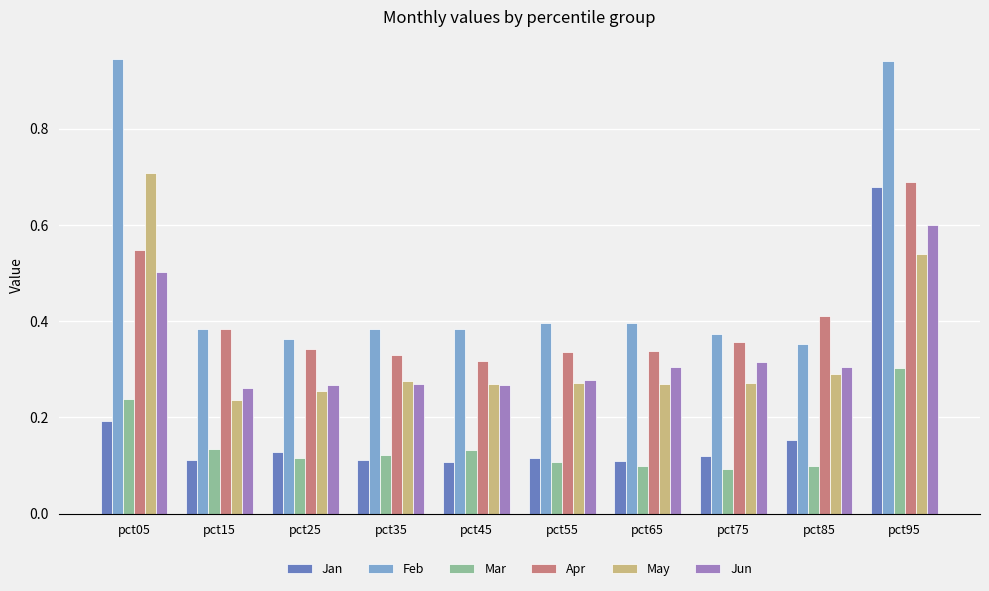

What is the sum of all Jun values?

3.4